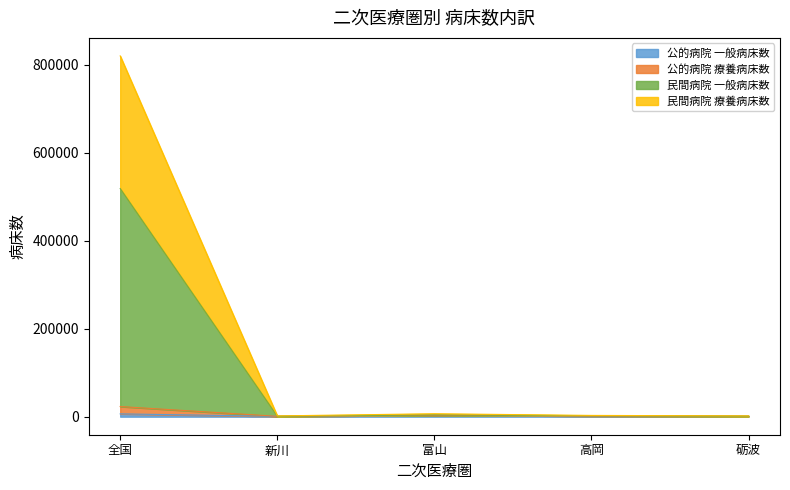

Does the chart display data point markers on the line(s)?

No